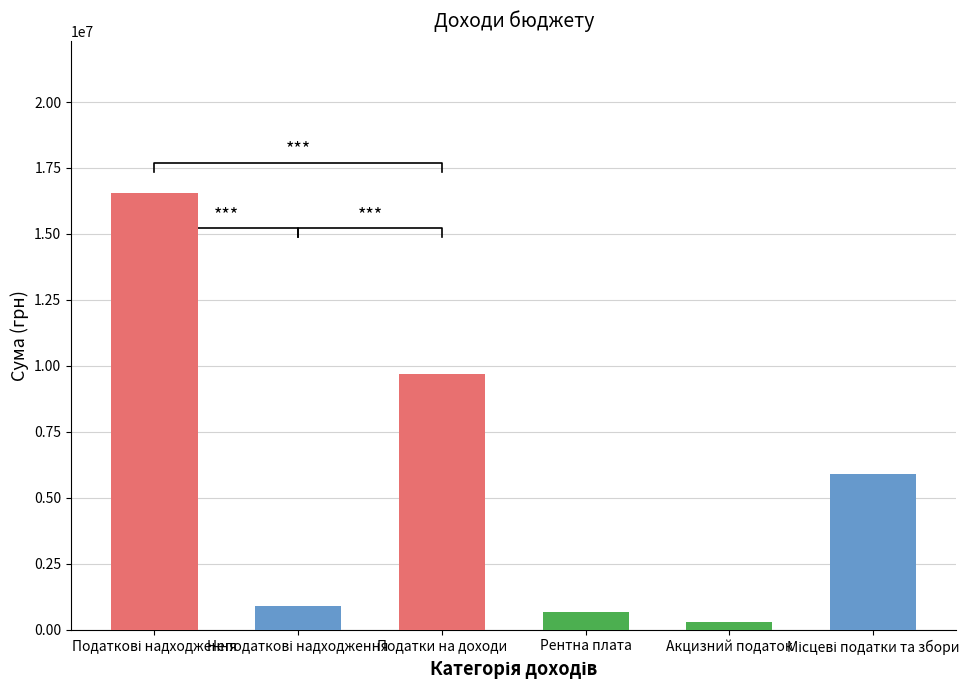

List the labels in order of value, largest first.

Податкові надходження, Податки на доходи, Місцеві податки та збори, Неподаткові надходження, Рентна плата, Акцизний податок